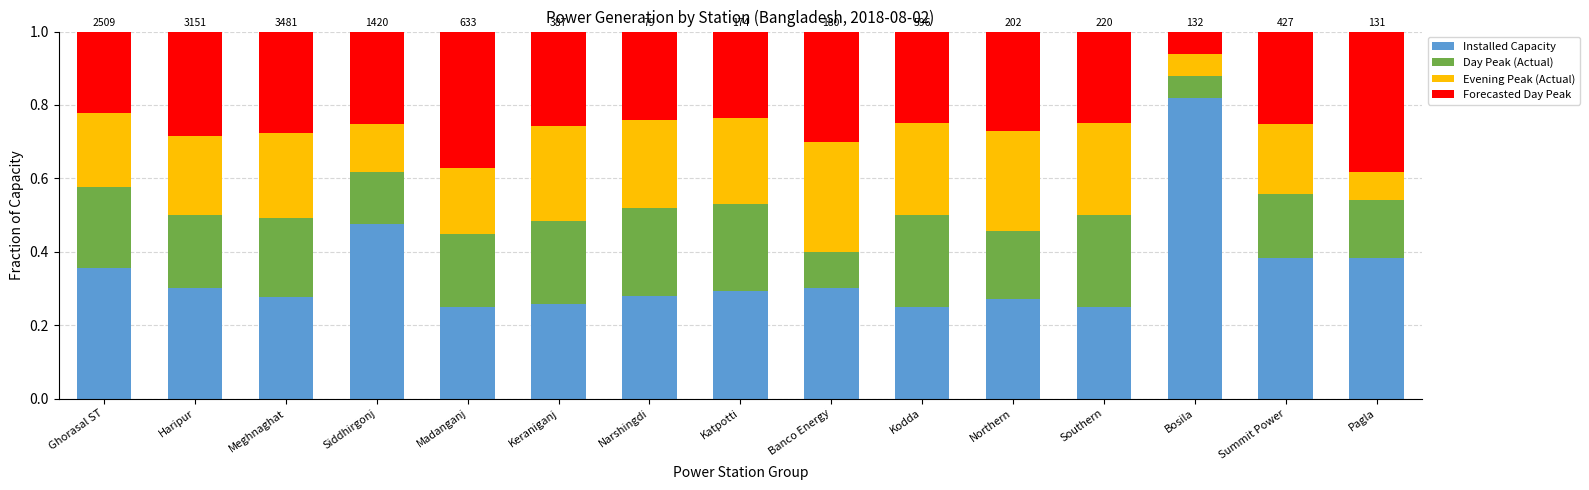

Does the chart contain stacked bars?

Yes